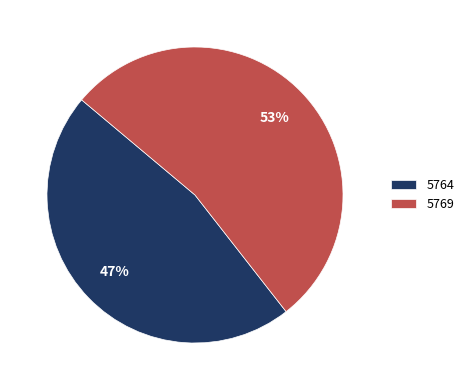

To the nearest percent, what is the combined percentage of 5769 and 5764?

100%